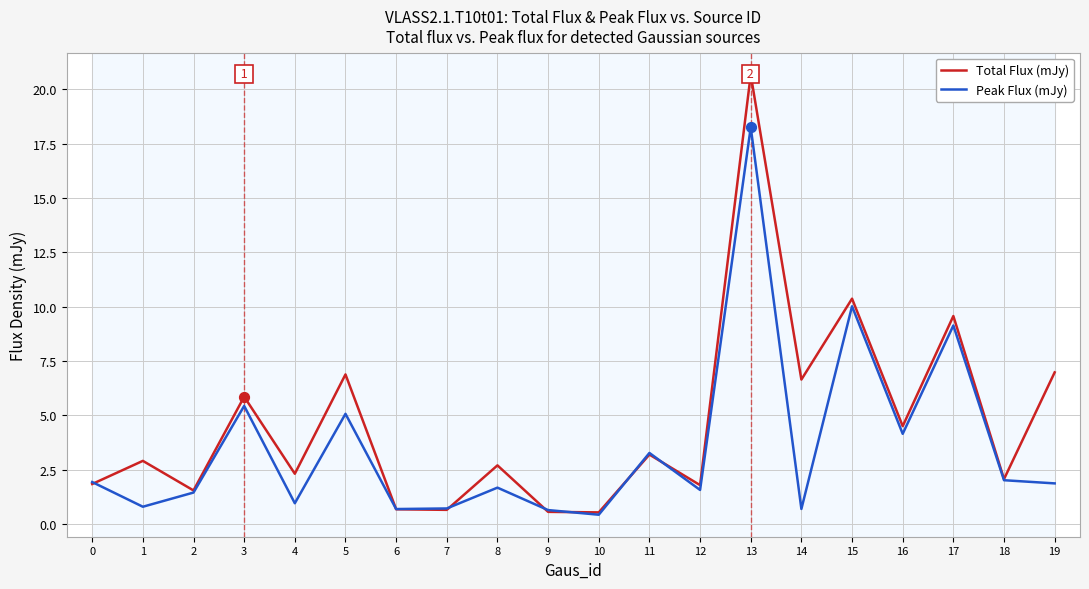

Is the value of Peak Flux (mJy) at 16 greater than the value of Total Flux (mJy) at 13?

No